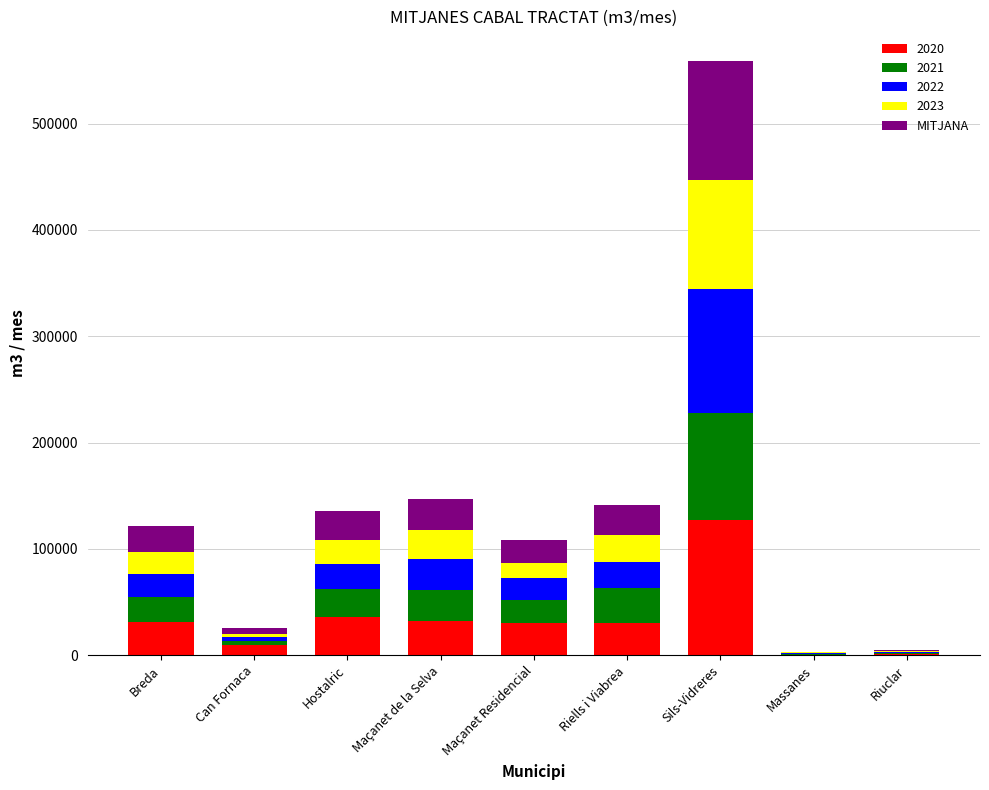

What is the sum of all 2020 values?

297824.0